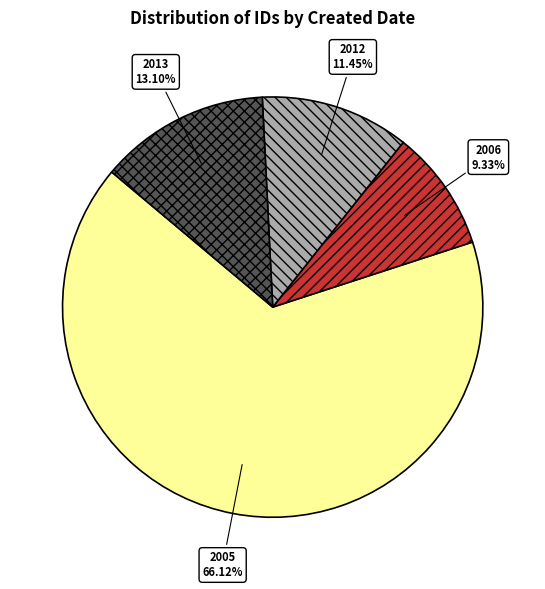

Which has a higher value, 2013 or 2005?

2005